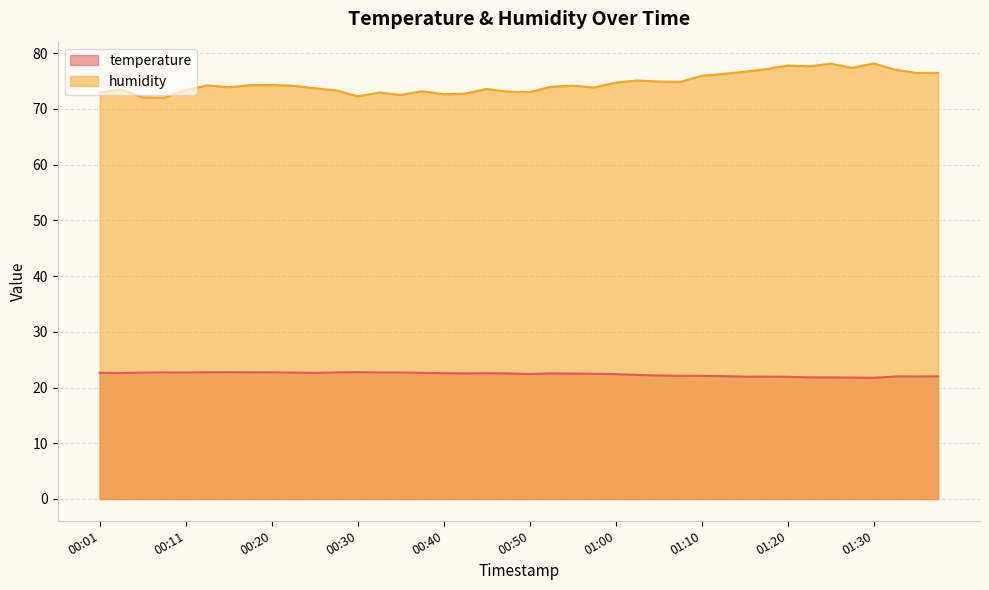

Reading right to left, transcribe all the data shown in this chart.

temperature: 01:40=22.0	01:37=22.0	01:35=22.0	01:30=21.8	01:27=21.8	01:25=21.8	01:22=21.8	01:20=21.9	01:17=22.0	01:15=21.9	01:12=22.0	01:10=22.1	01:07=22.1	01:05=22.2	01:02=22.3	01:00=22.4	00:58=22.5	00:55=22.5	00:52=22.5	00:50=22.4	00:48=22.5	00:45=22.6	00:43=22.5	00:40=22.6	00:38=22.6	00:35=22.7	00:33=22.7	00:30=22.8	00:28=22.7	00:25=22.6	00:23=22.7	00:20=22.7	00:18=22.7	00:16=22.8	00:13=22.7	00:11=22.7	00:08=22.7	00:06=22.7	00:03=22.6	00:01=22.6
humidity: 01:40=76.5	01:37=76.5	01:35=77.0	01:30=78.2	01:27=77.4	01:25=78.1	01:22=77.6	01:20=77.8	01:17=77.1	01:15=76.7	01:12=76.3	01:10=75.9	01:07=74.8	01:05=74.9	01:02=75.1	01:00=74.7	00:58=73.8	00:55=74.2	00:52=74.0	00:50=73.0	00:48=73.1	00:45=73.6	00:43=72.8	00:40=72.6	00:38=73.2	00:35=72.5	00:33=72.9	00:30=72.2	00:28=73.3	00:25=73.7	00:23=74.2	00:20=74.3	00:18=74.2	00:16=73.9	00:13=74.2	00:11=73.4	00:08=72.0	00:06=72.1	00:03=73.5	00:01=73.0